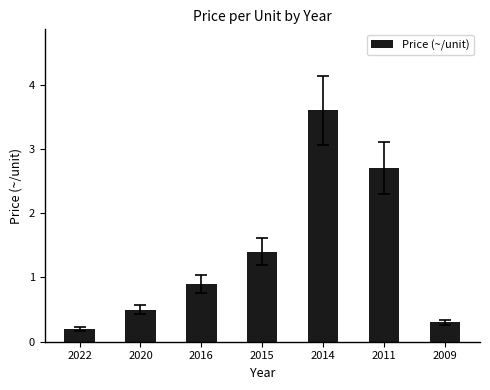

List the labels in order of value, largest first.

2014, 2011, 2015, 2016, 2020, 2009, 2022